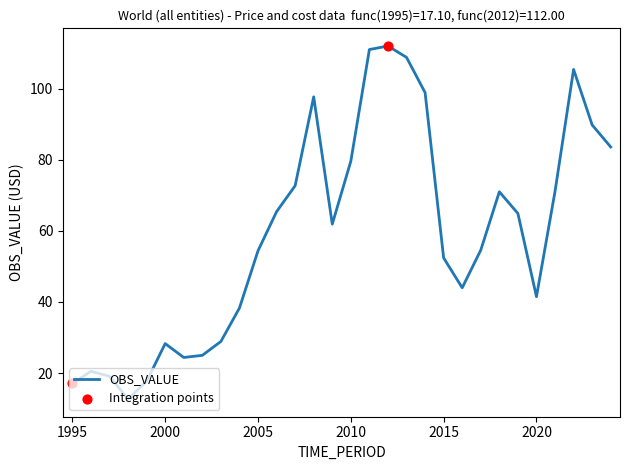

What is the greatest value displayed?

112.0